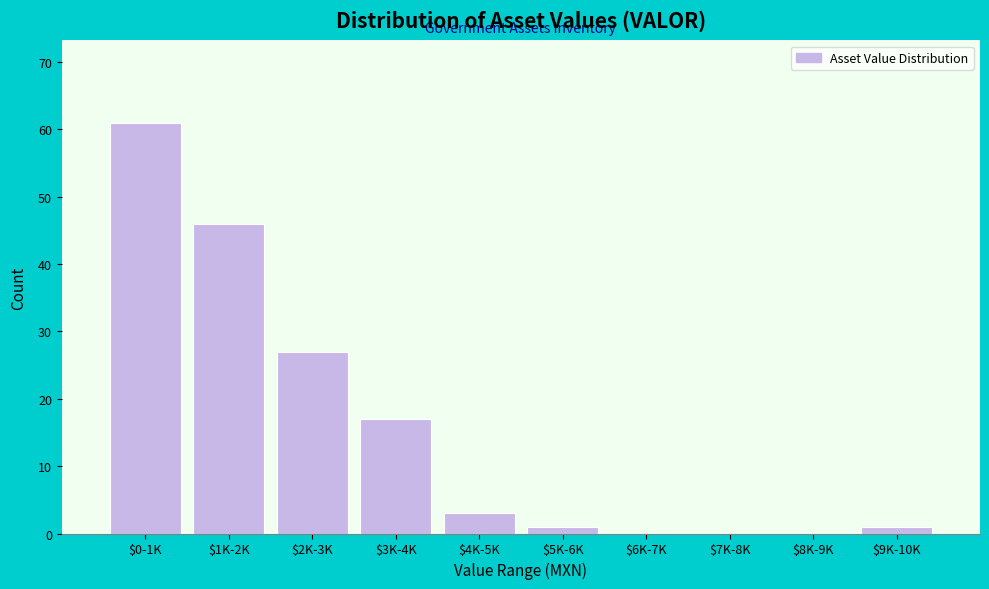

Where is the data nearest to the value 30?

$2K-3K